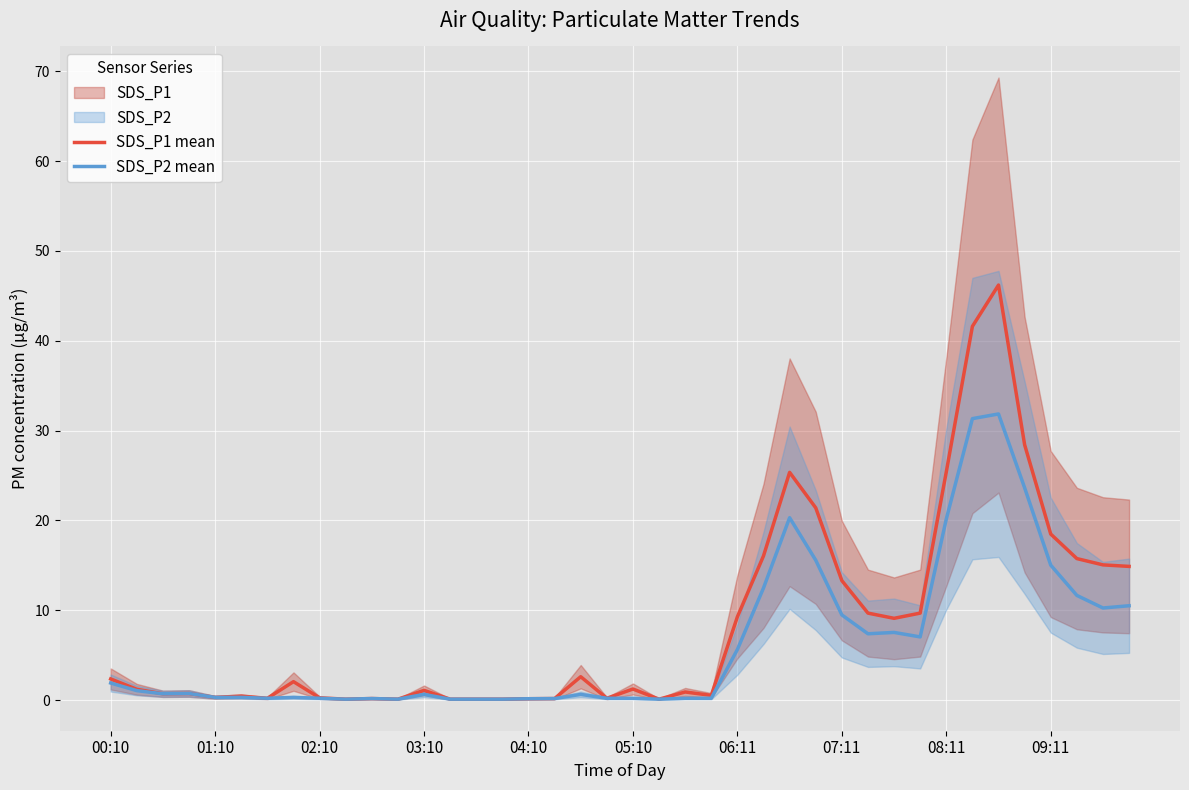

What is the approximate value of SDS_P1 mean at 10?

0.2